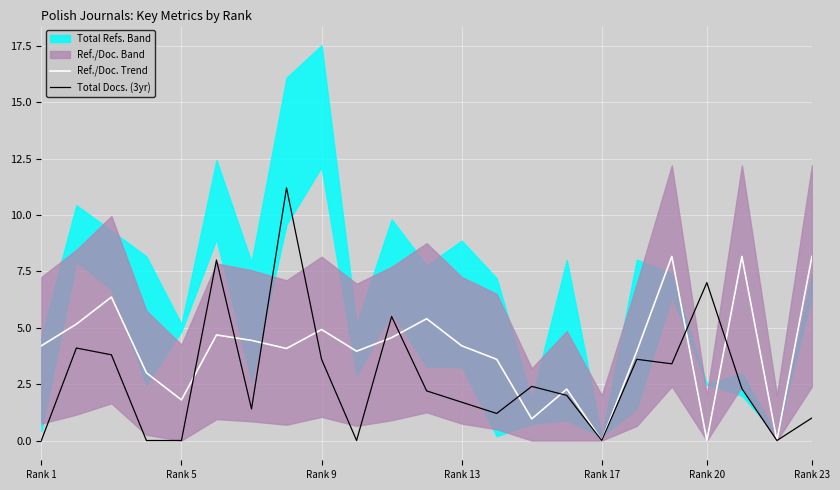

Is it true that Ref./Doc. Trend equals 8.2 at Rank 23?

True